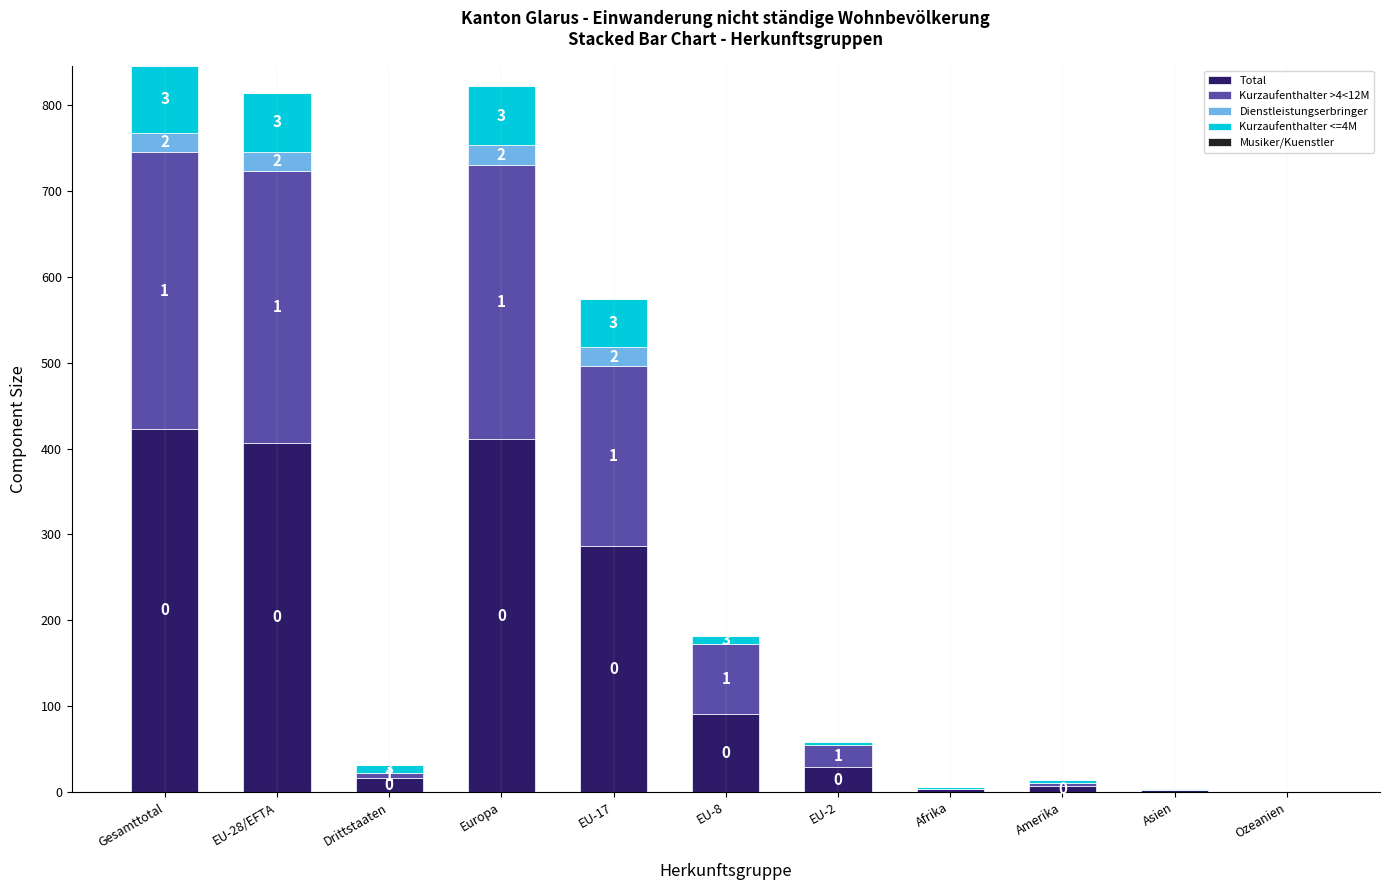

Are the bars horizontal?

No